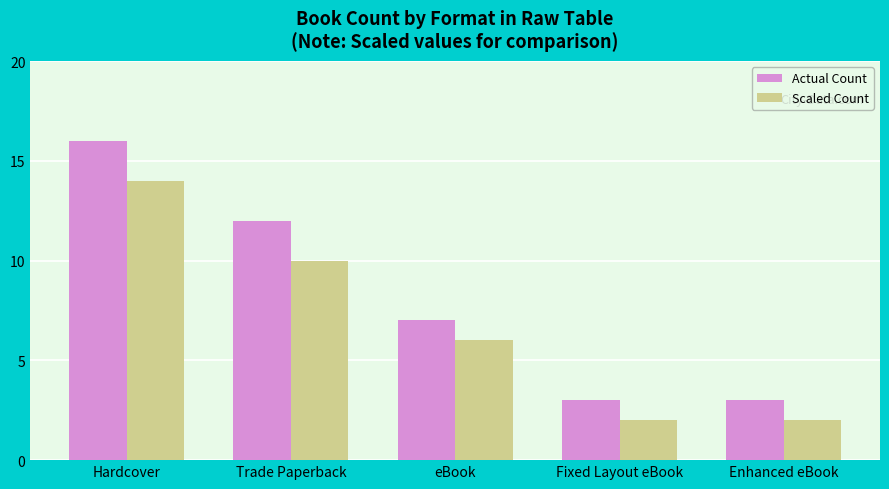

What is the label of the 3rd bar from the left?

eBook